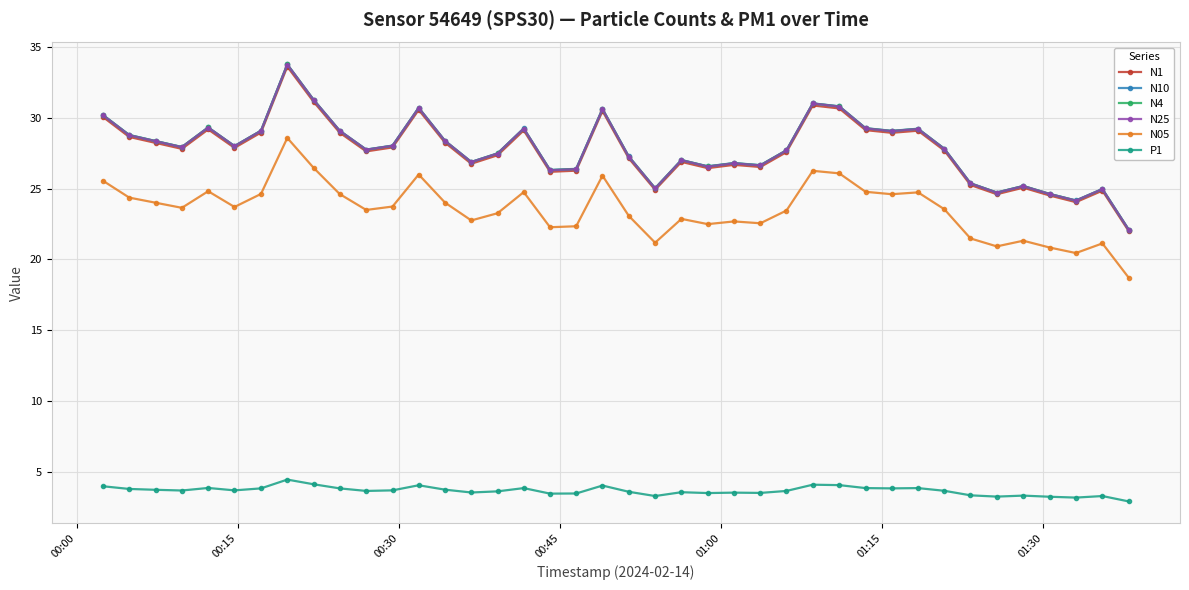

True or false: N1 and N05 intersect in this chart.

False